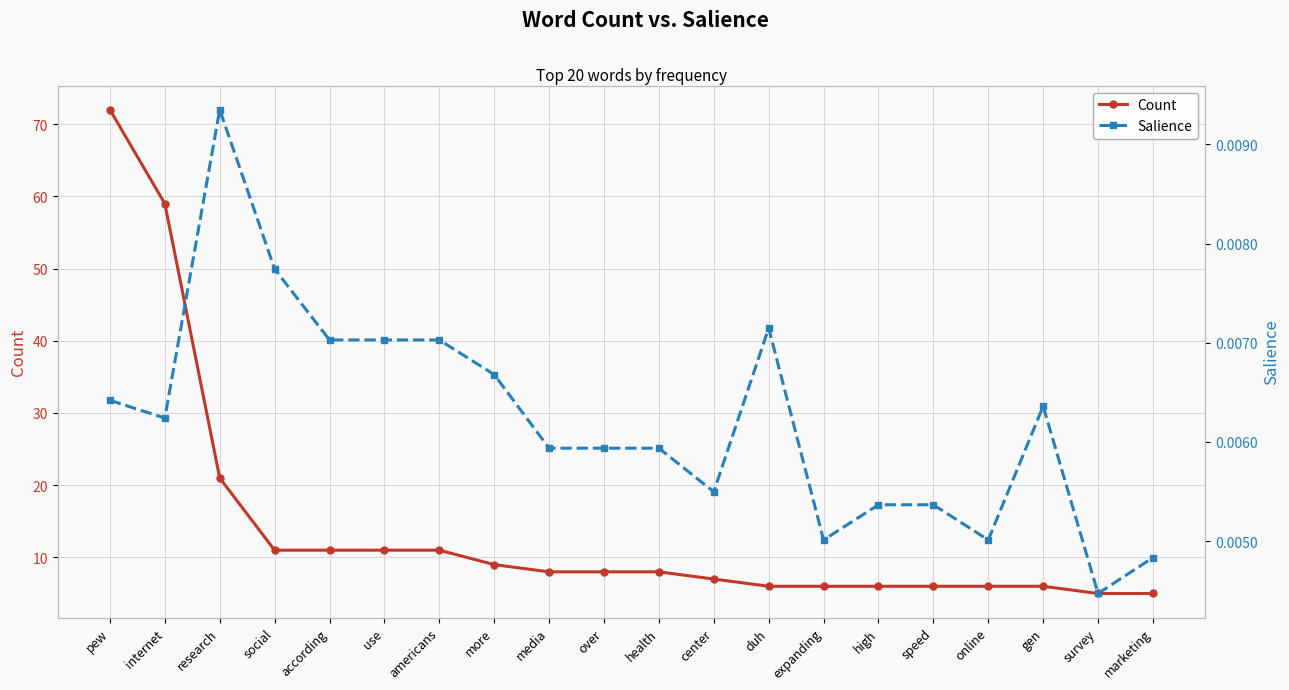

Is the value of Count at according greater than the value of Salience at speed?

Yes